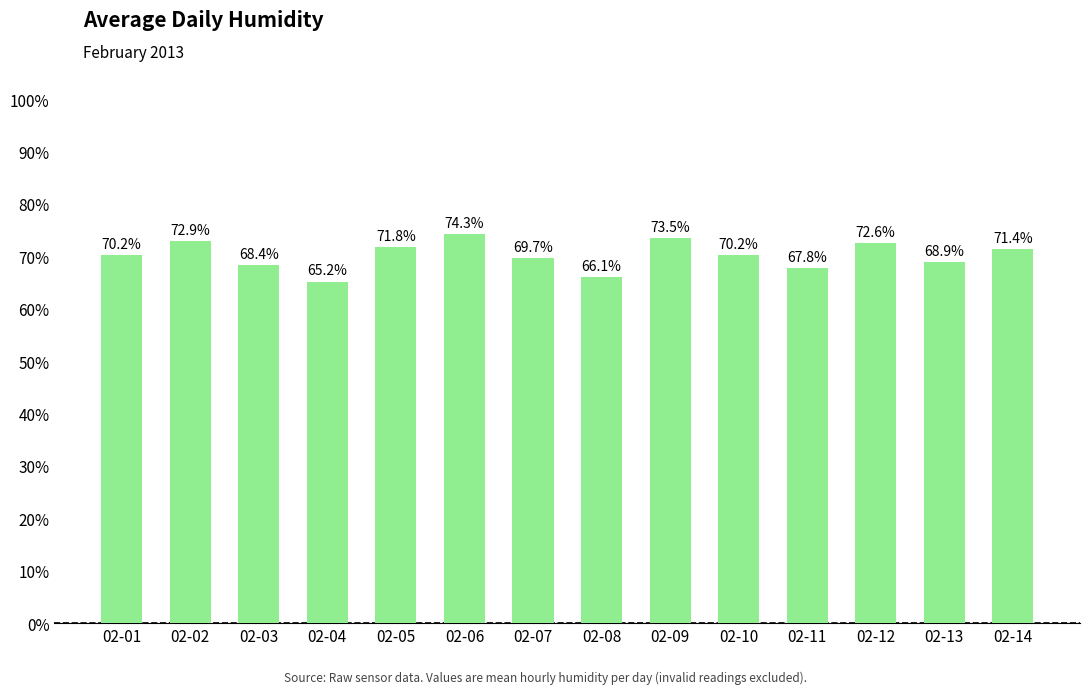

Reading left to right, what are all the values shown in this chart?

70.2	72.9	68.4	65.2	71.8	74.3	69.7	66.1	73.5	70.2	67.8	72.6	68.9	71.4